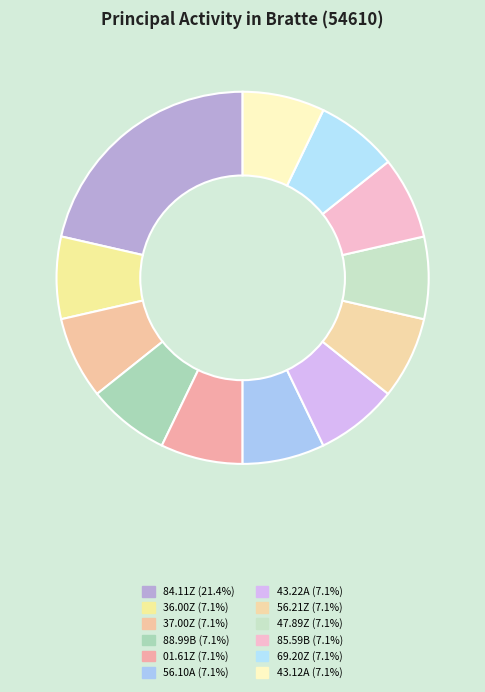

Which slice is the largest?

84.11Z